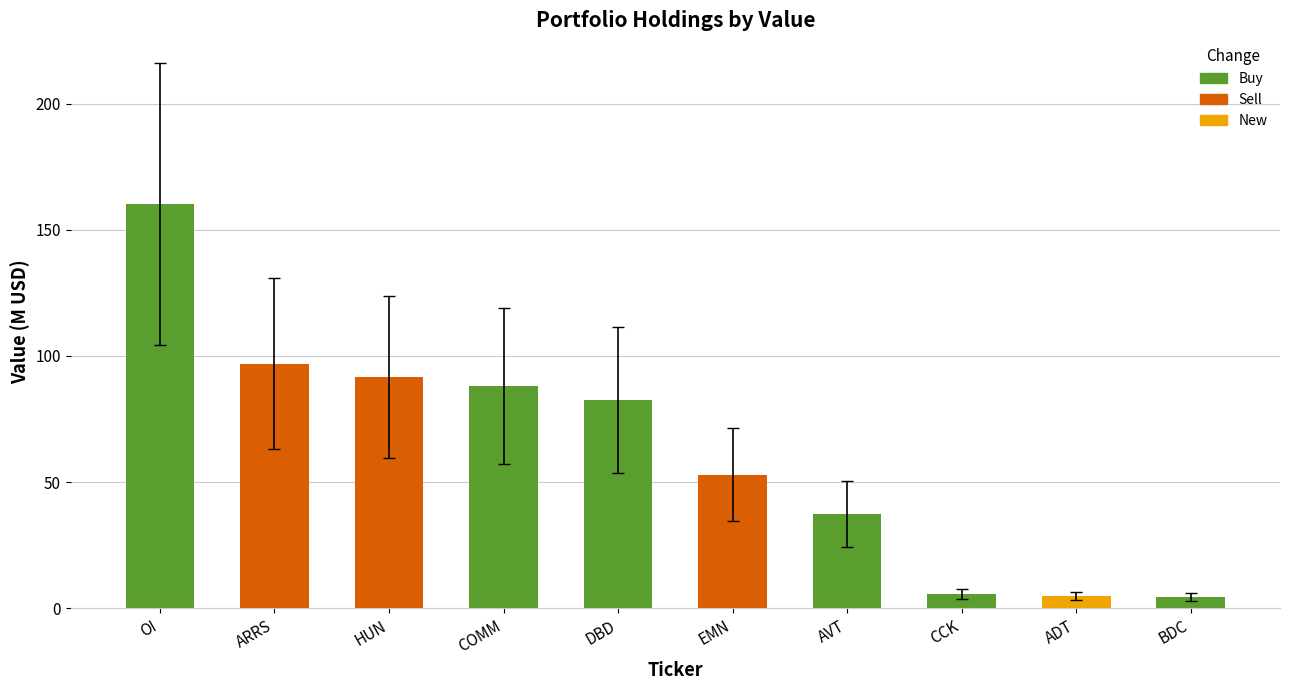

What is the maximum value shown in the chart?

160.2